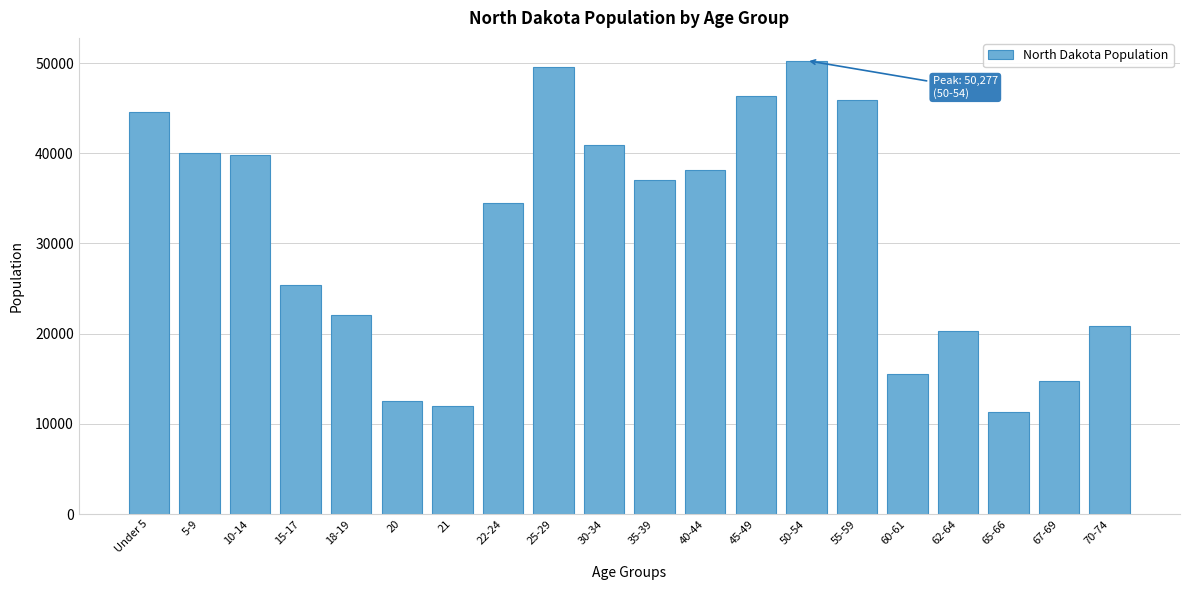

Reading left to right, what are all the values shown in this chart?

44595	40076	39790	25410	22064	12484	12007	34465	49596	40889	37065	38197	46380	50277	45946	15575	20298	11302	14726	20845